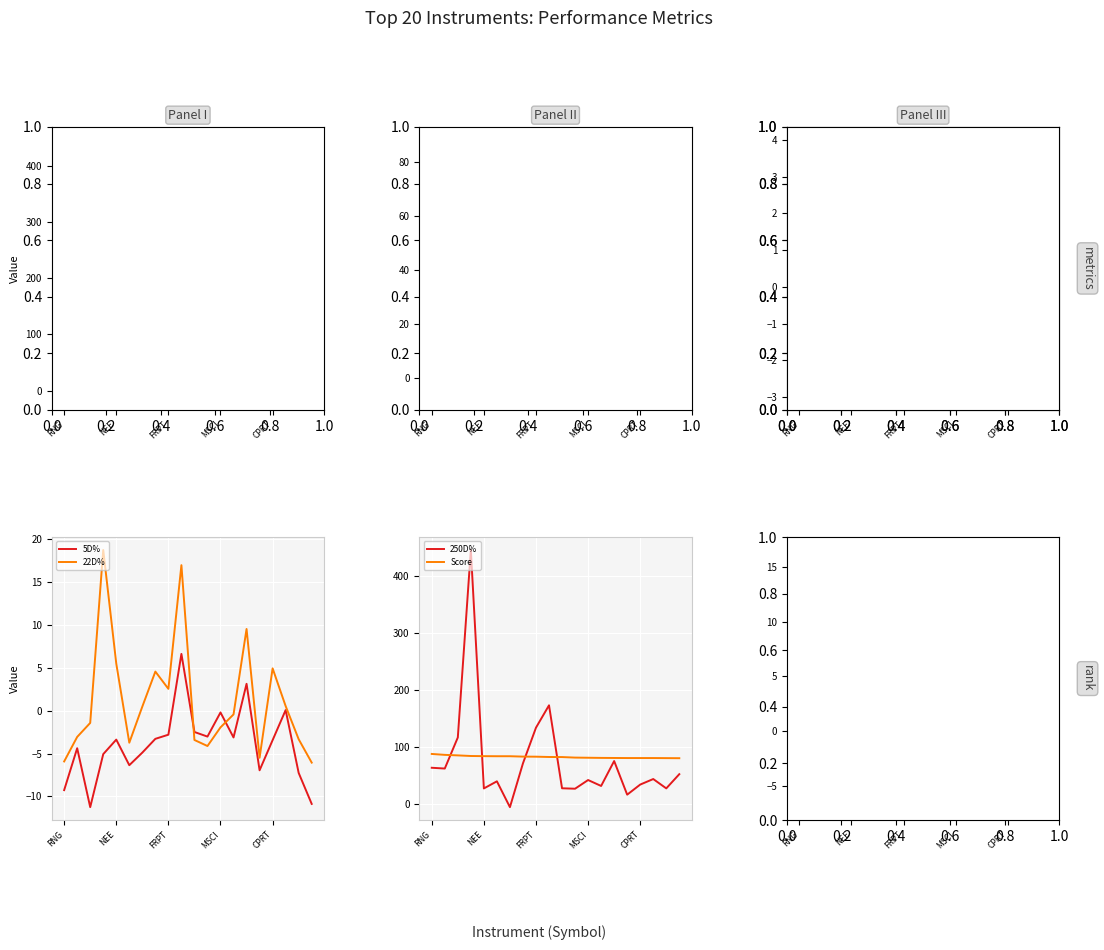

True or false: 22D% and Score cross at least once.

False